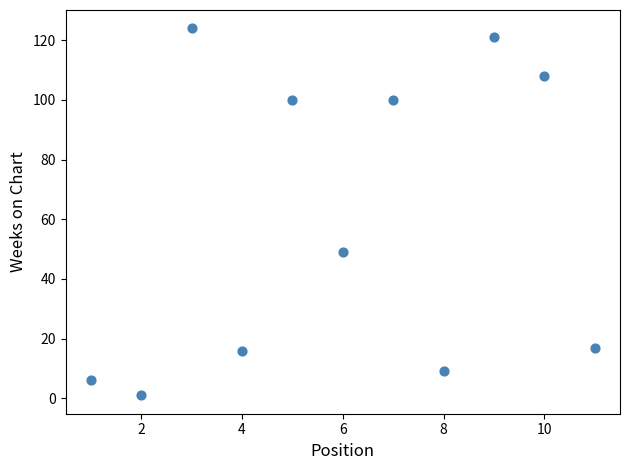

What Y value in the scatter plot is closest to 62?

49